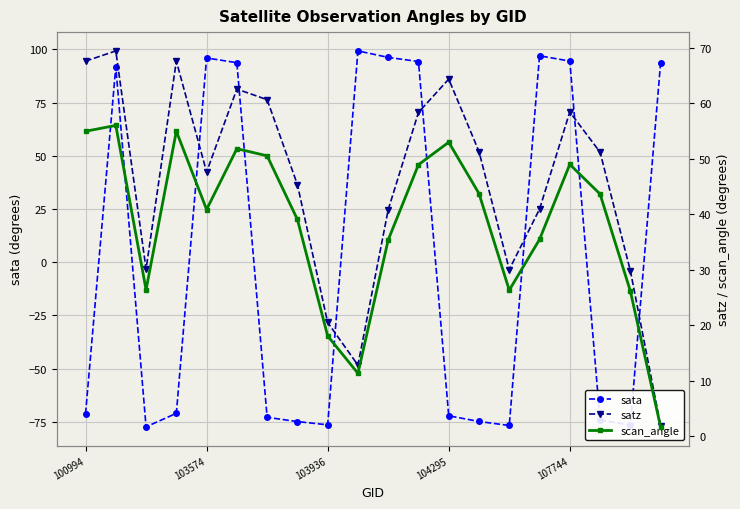

What is the minimum value for scan_angle?

1.7